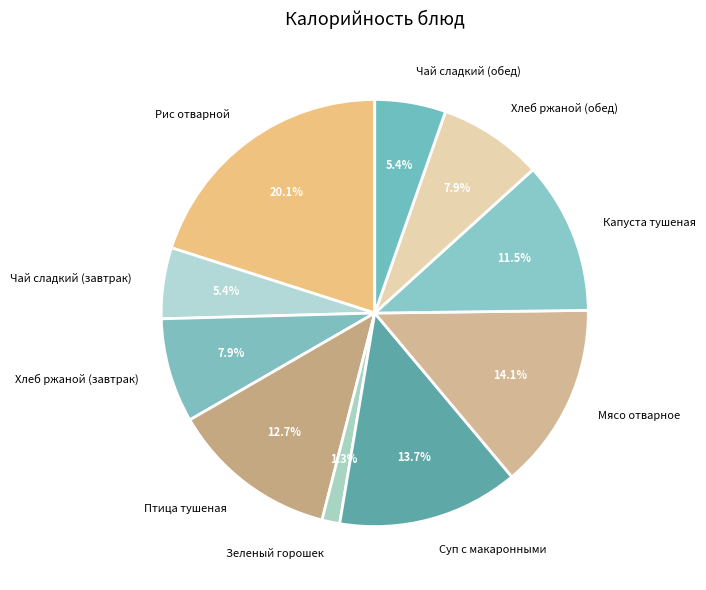

Between Мясо отварное and Зеленый горошек, which is larger?

Мясо отварное